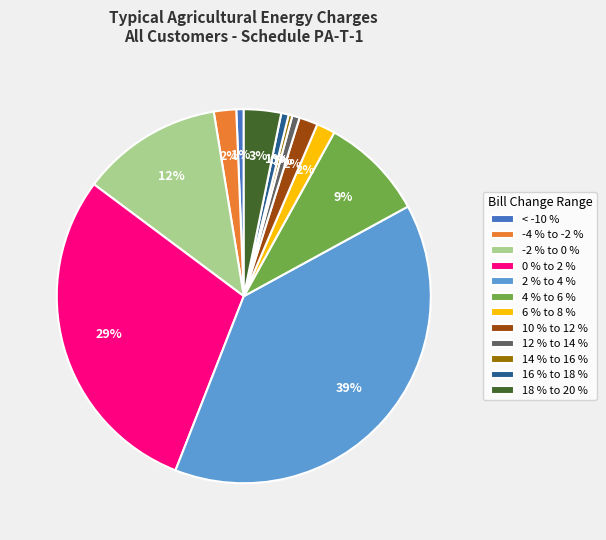

Is the sum of 10 % to 12 % and < -10 % greater than half?

No